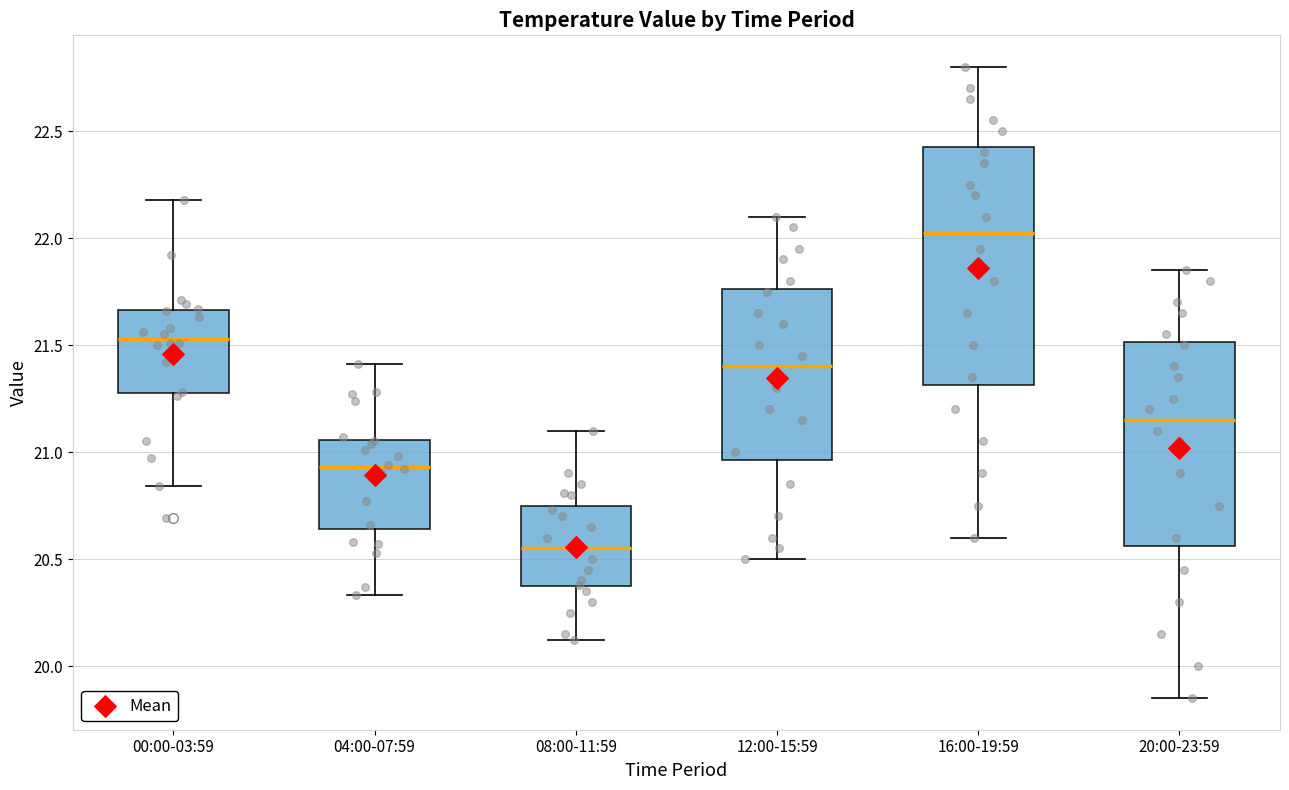

Which box has the lowest median line?

08:00-11:59